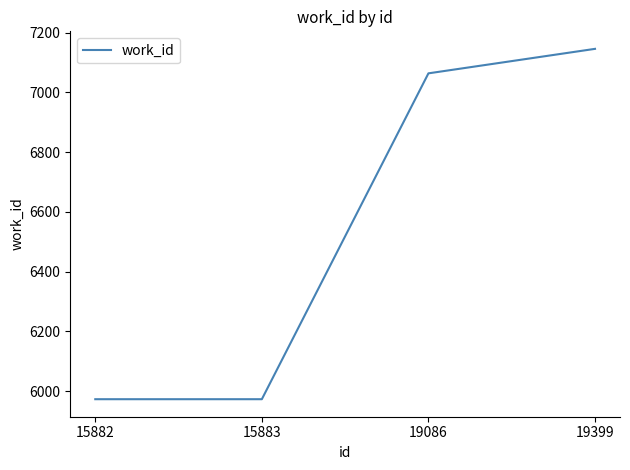

Does the chart display data point markers on the line(s)?

No